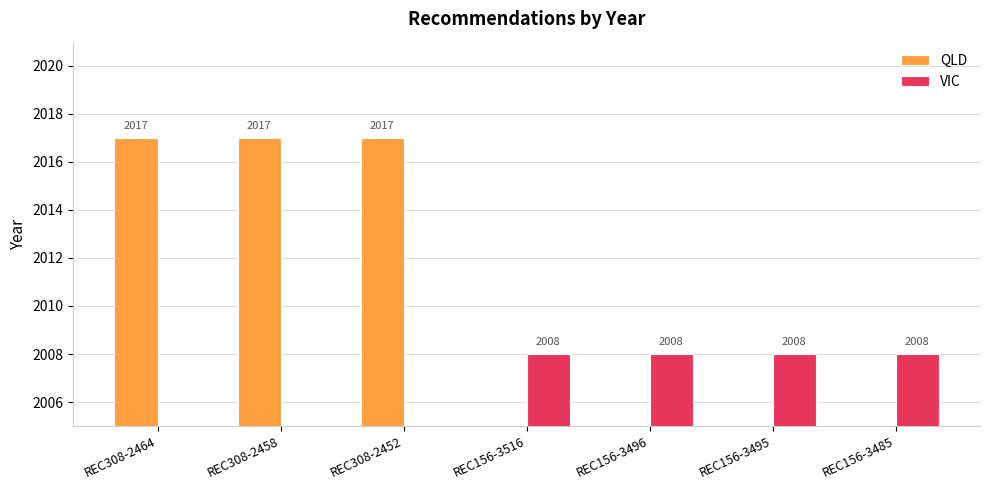

What is the total value across all series at REC156-3485?

2008